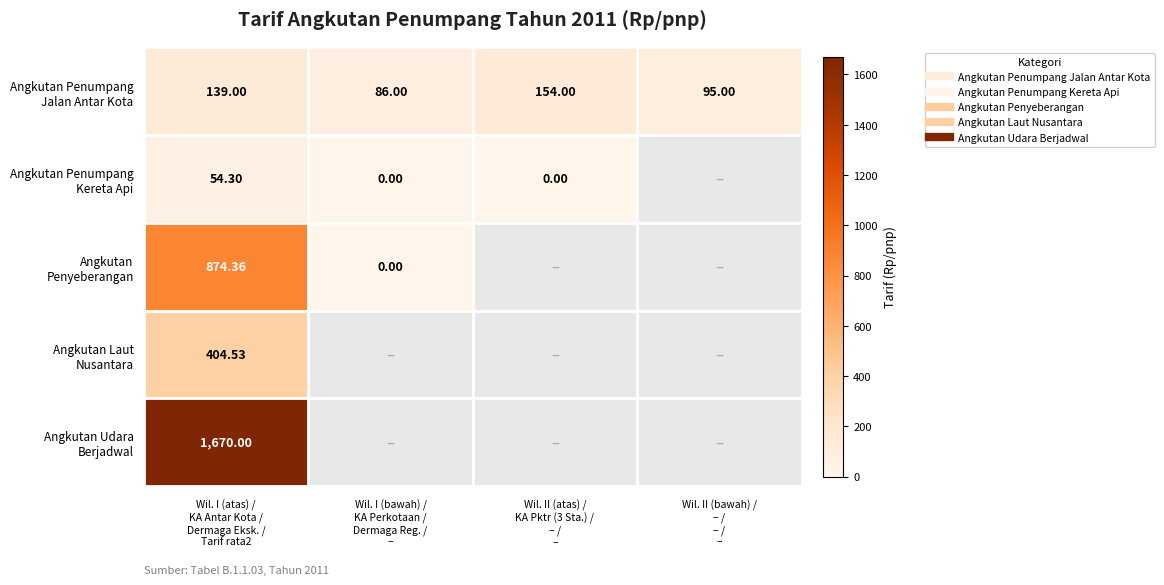

At which label is Angkutan Udara Berjadwal closest to 1670?

Wil. I (atas) / KA Antar Kota / Dermaga Eksk. / Tarif rata2